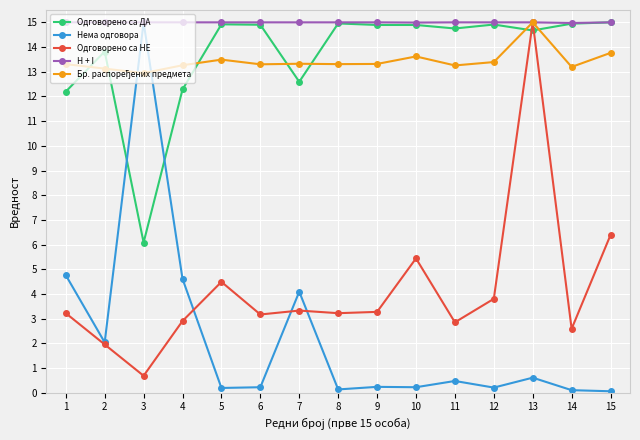

At which category does Одговорено са ДА reach its first local valley?

3